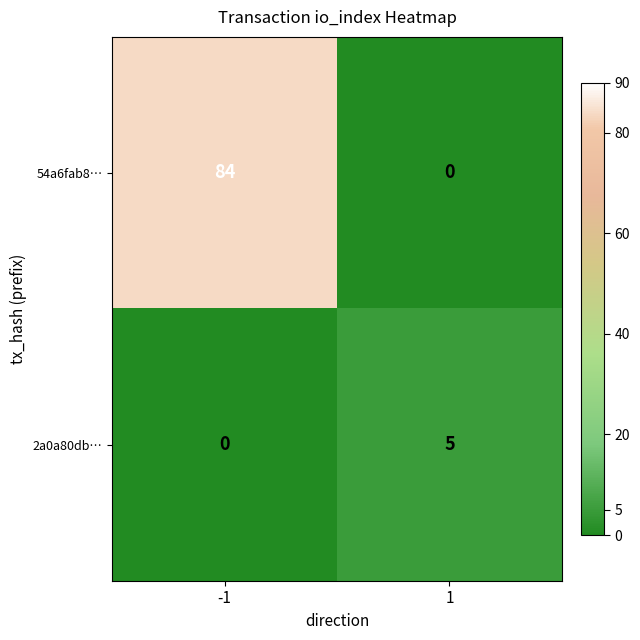

Which series has the largest total across all categories?

54a6fab8…